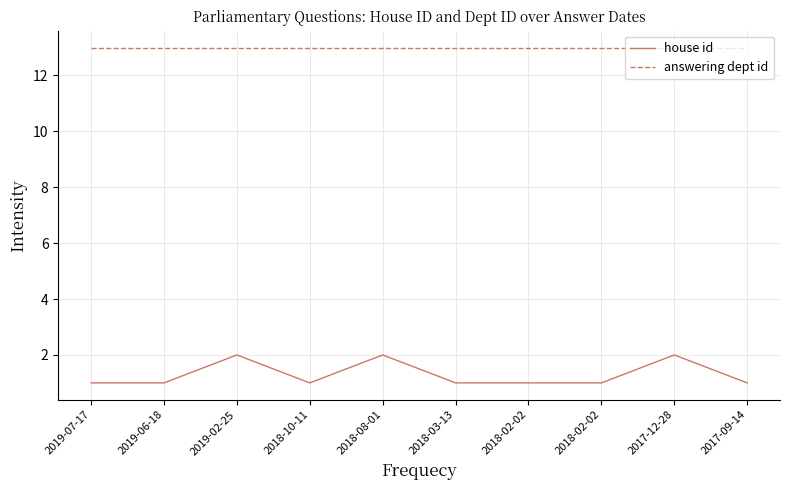

Does the chart display data point markers on the line(s)?

No